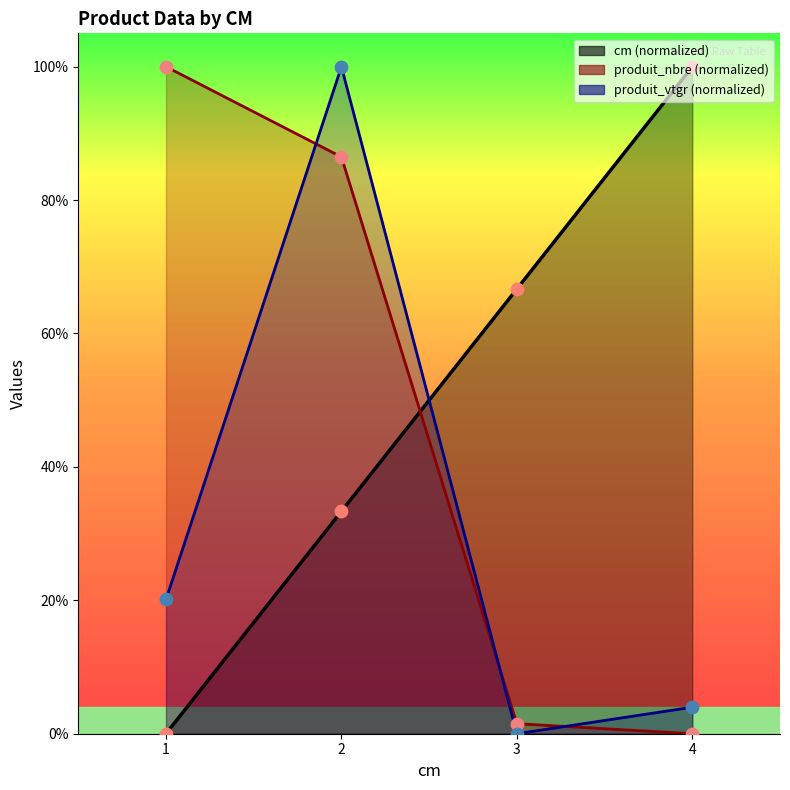

What is the total value across all series at 3?

68.2